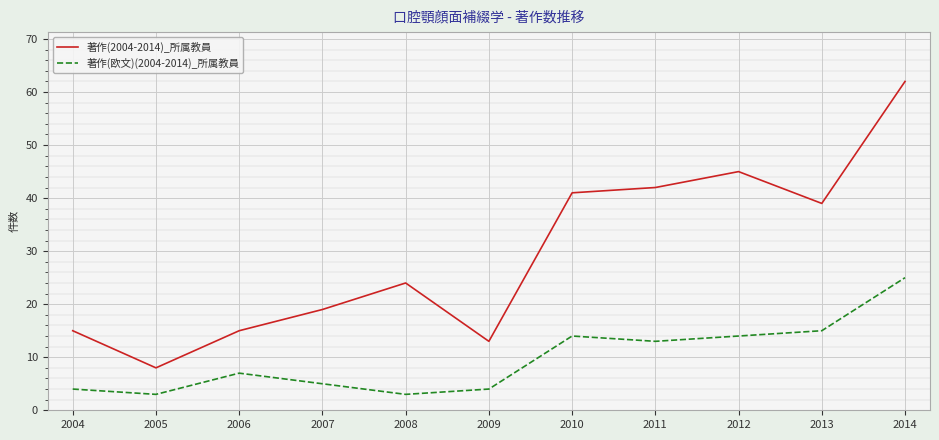

Which series has the largest total across all categories?

著作(2004-2014)_所属教員